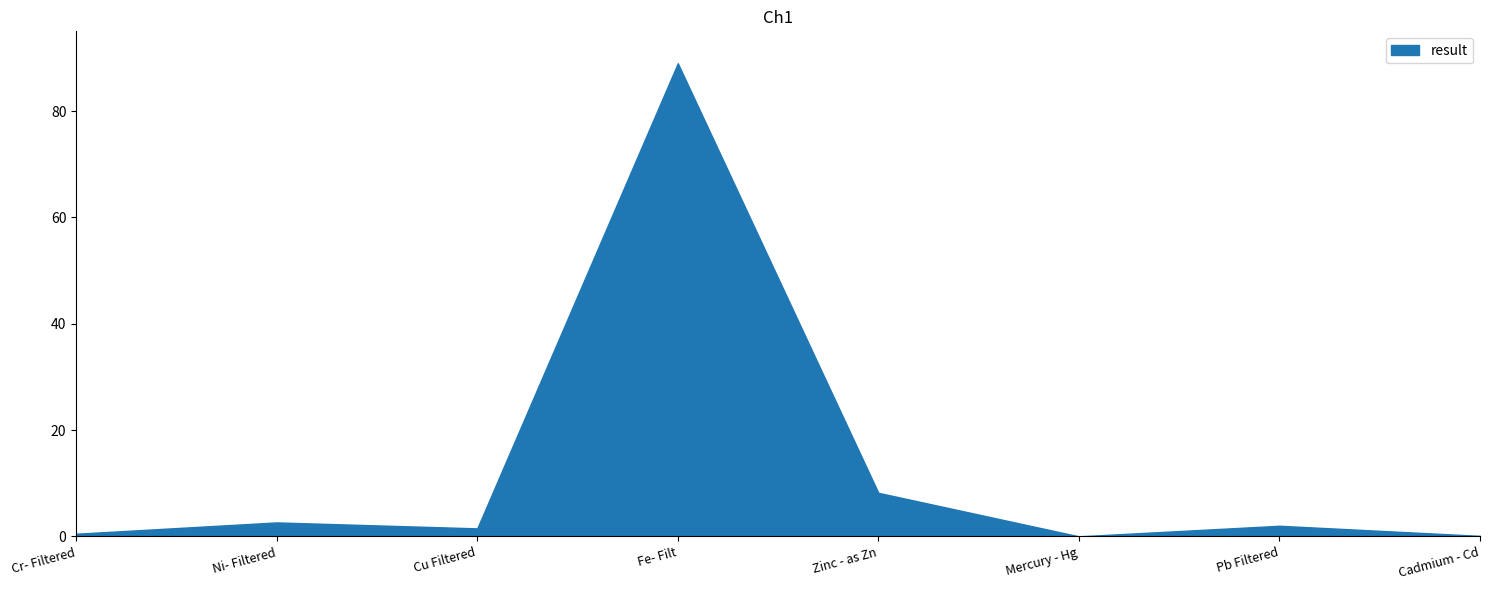

What is the sum of all values?

104.0